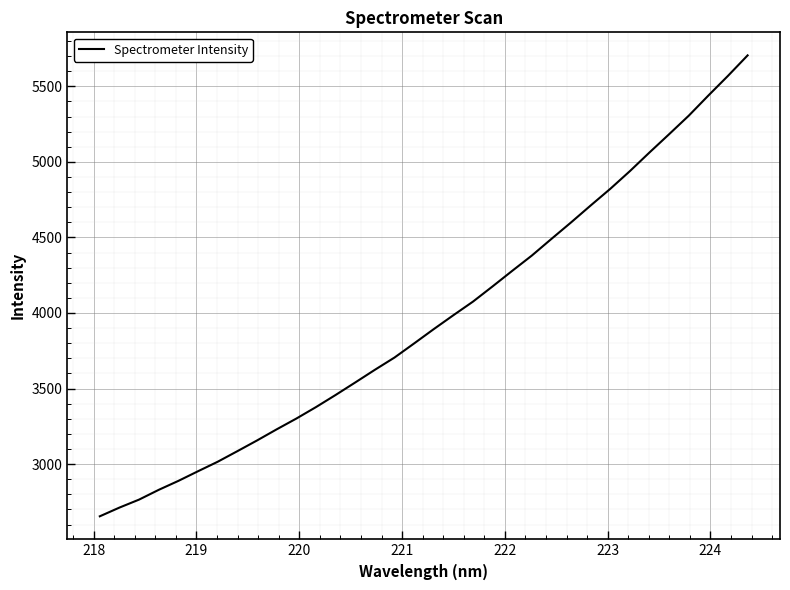

Does the chart display data point markers on the line(s)?

No